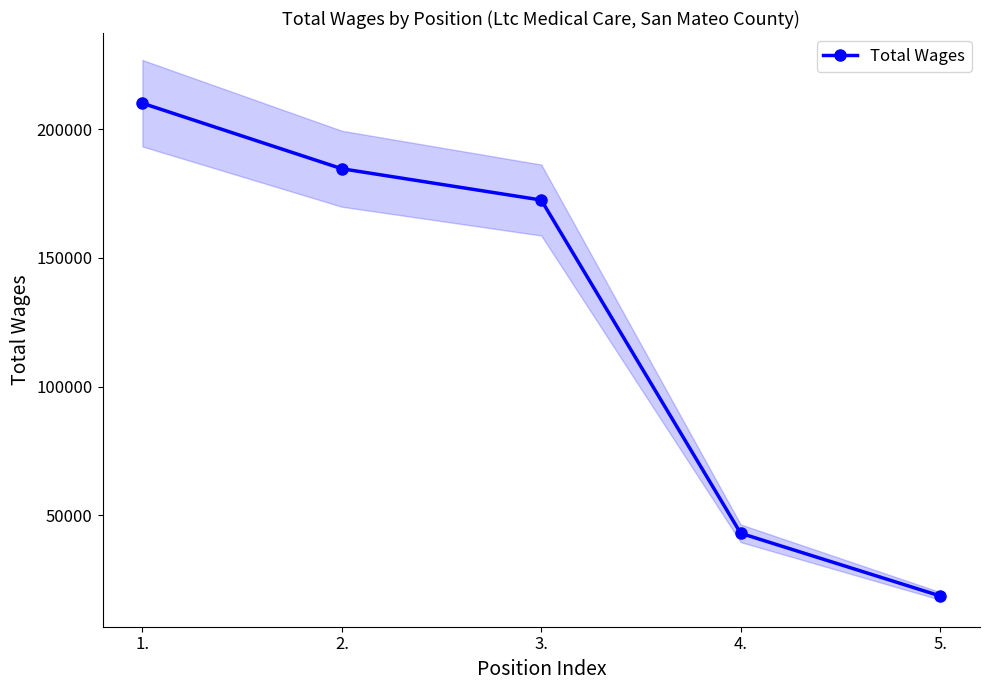

How many lines are shown in the chart?

1